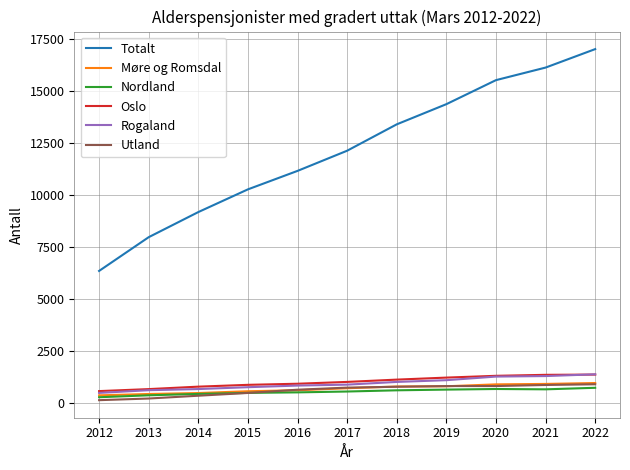

What is the greatest value displayed?

17010